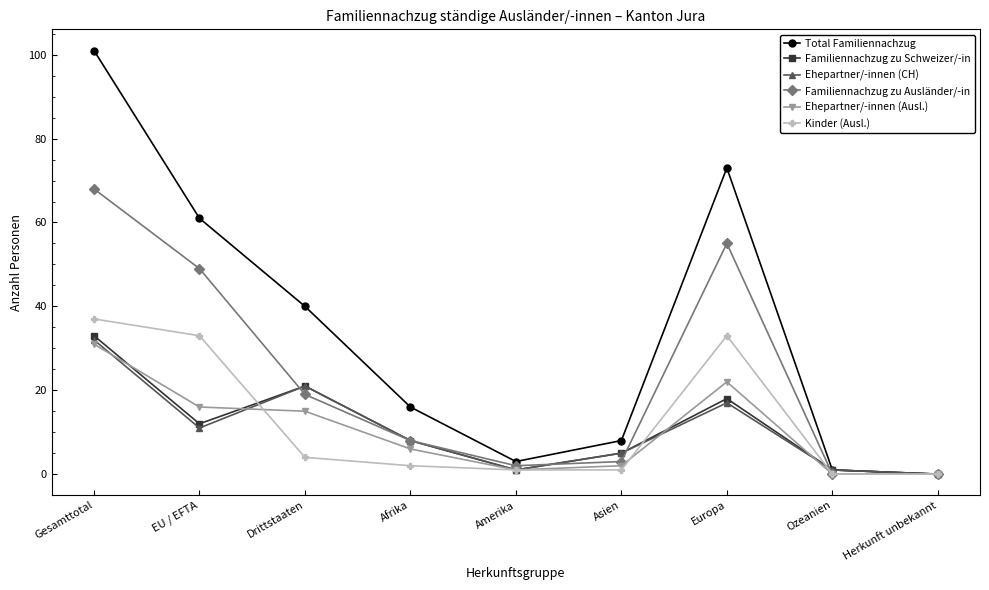

What is the difference between the Ehepartner/-innen (Ausl.) values at Europa and Gesamttotal?

9